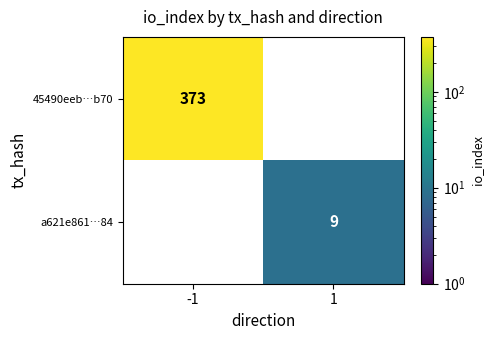

What is the spread (max minus min) of values at -1?

373